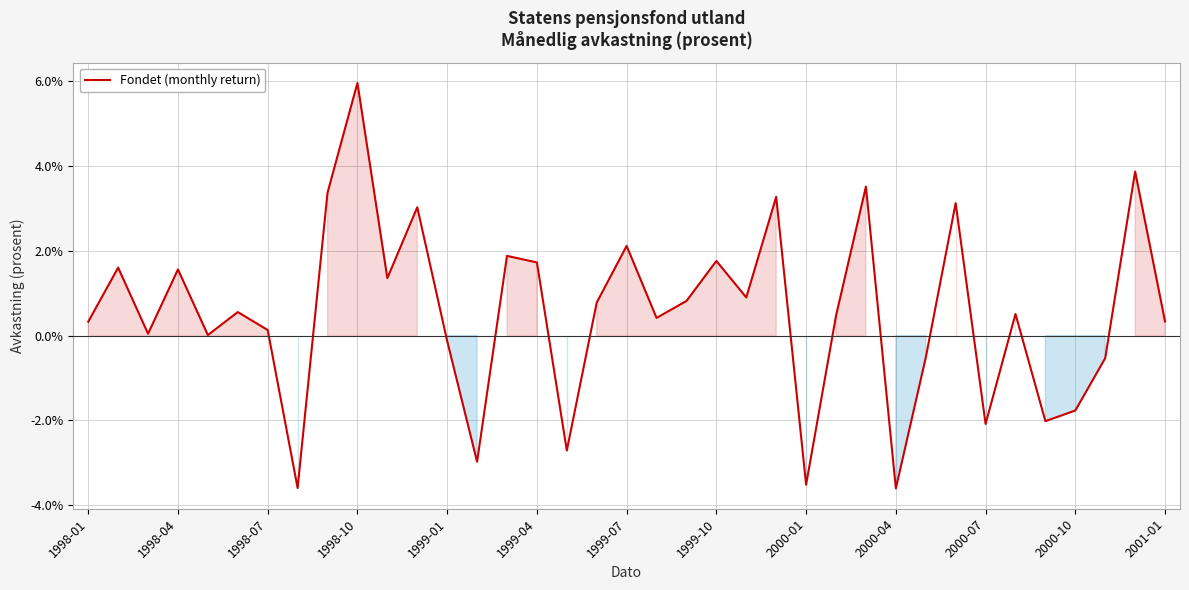

At which label is the value closest to 0?

1999-01